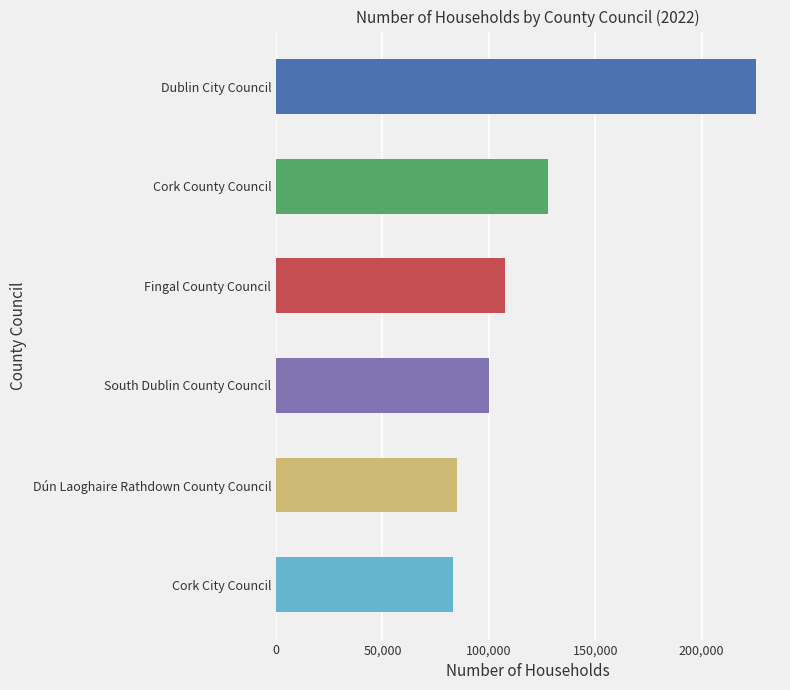

At which label is the value closest to 154423?

Cork County Council